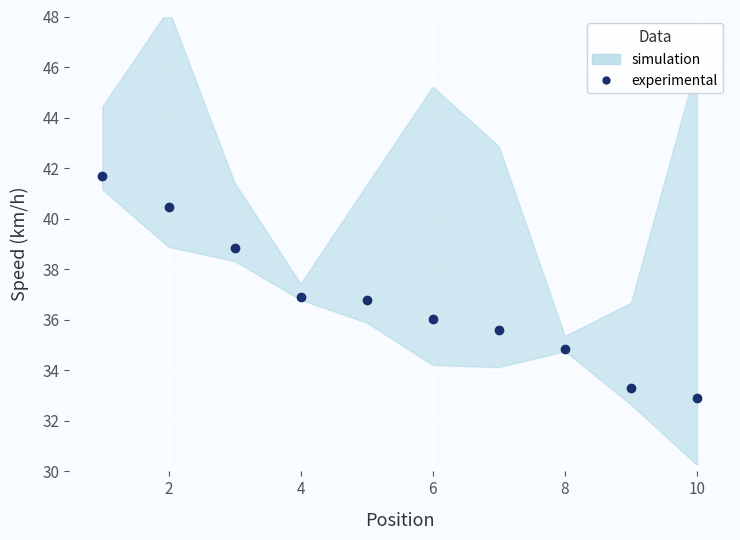

Is this an area chart (filled region under the line)?

No